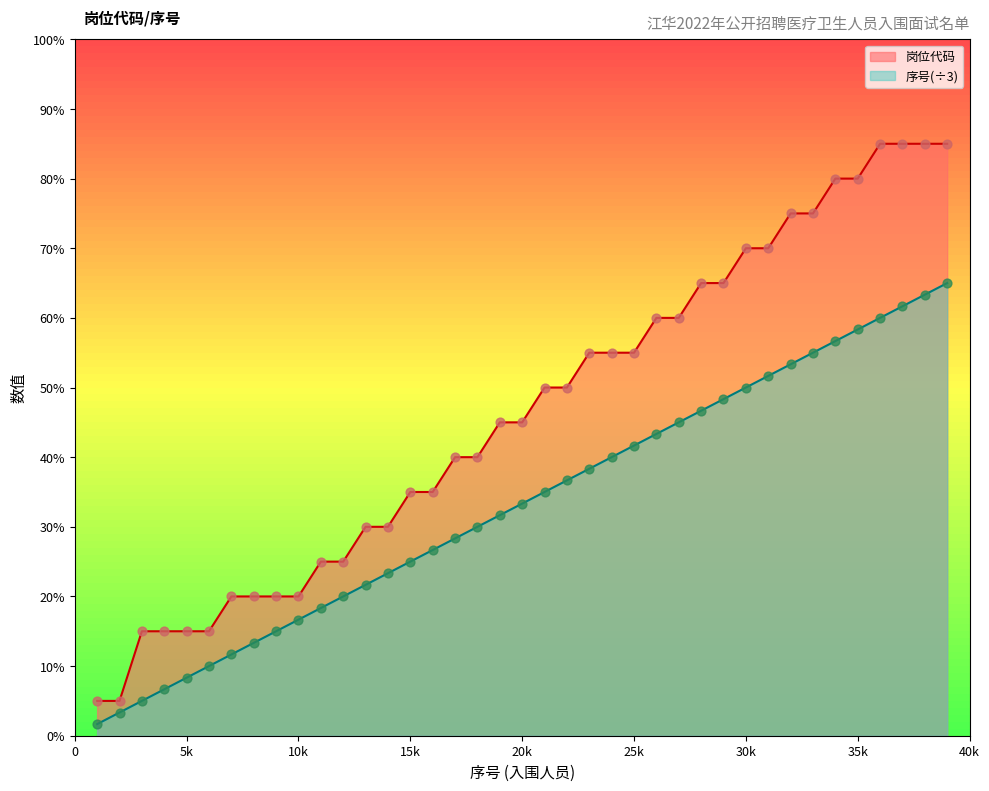

What are all the series names shown in the legend?

岗位代码, 序号(÷3)